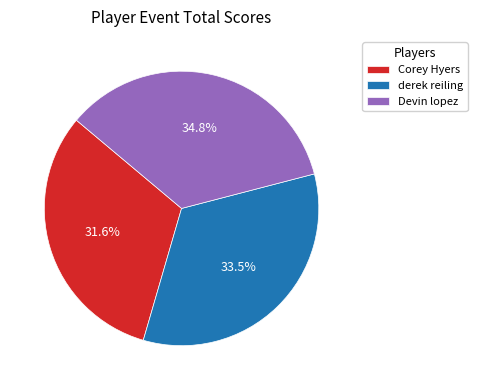

Which has a higher value, Devin lopez or derek reiling?

Devin lopez